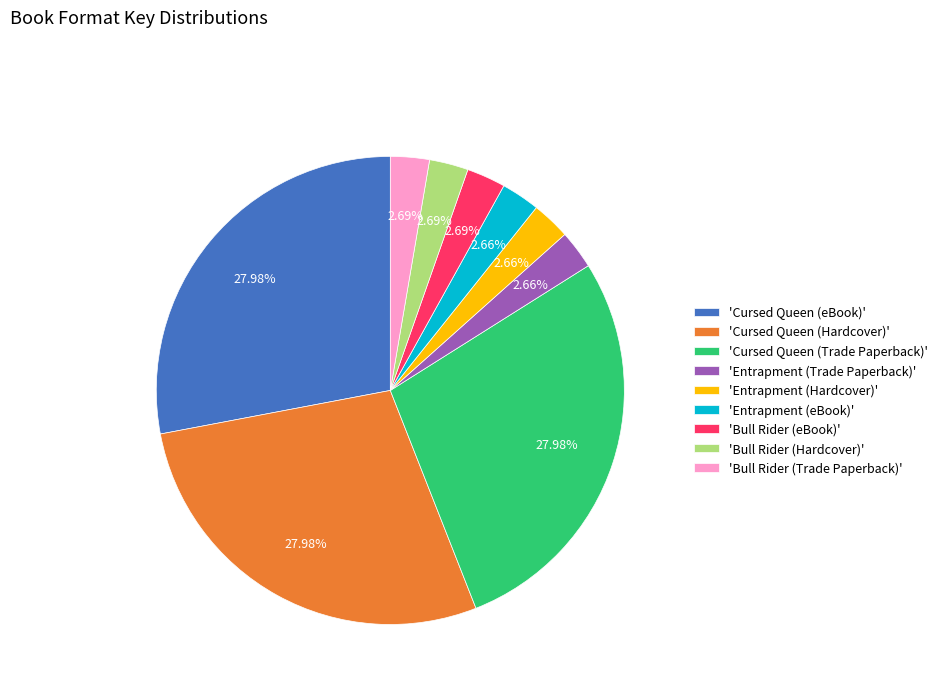

Approximately how many times larger is the value at 'Cursed Queen (eBook)' compared to 'Entrapment (Hardcover)'?

10.5